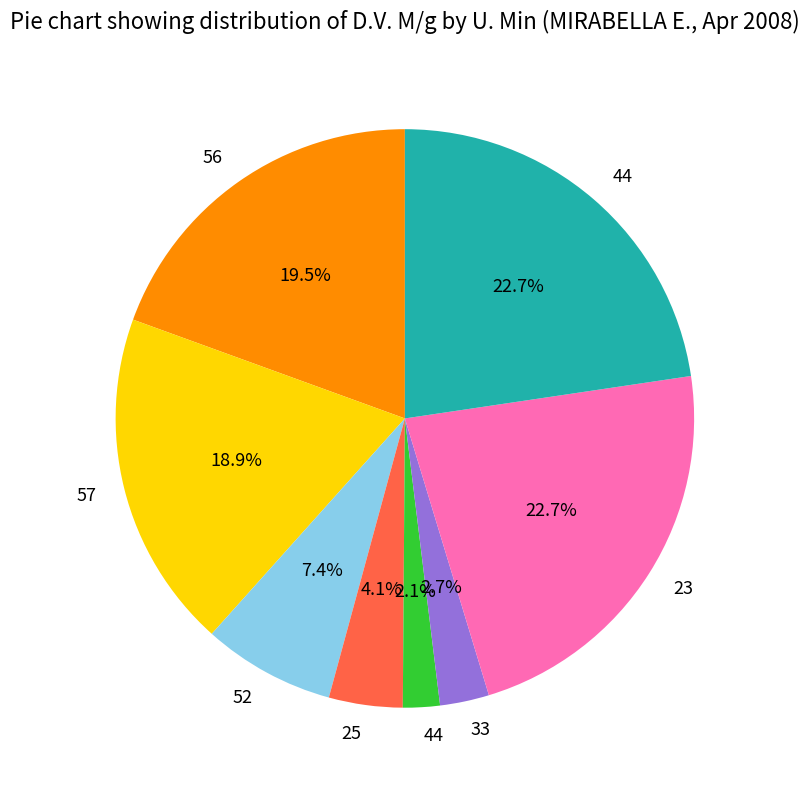

Does any single category account for the majority?

No